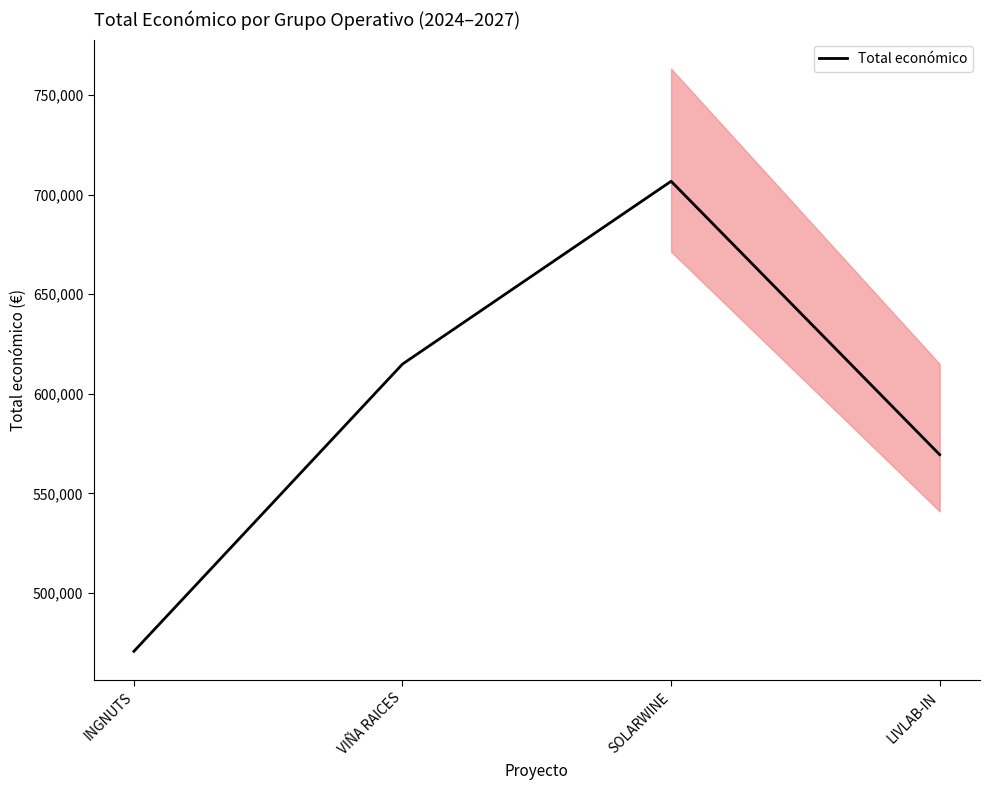

Reading left to right, extract all data points from this chart.

470675	614907	706697	569416